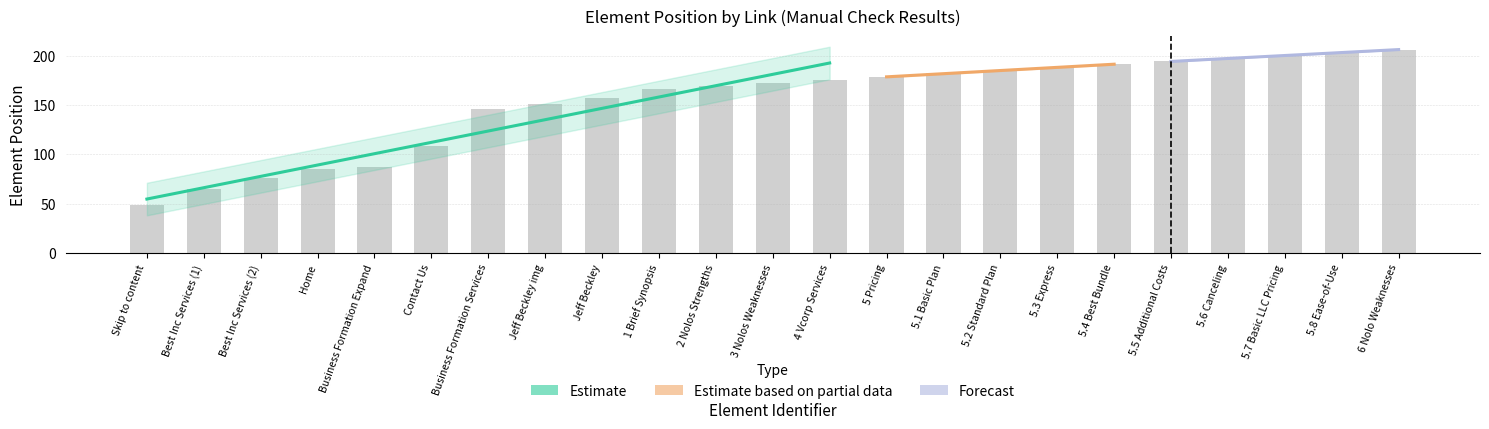

What is the sum of all values?

3530